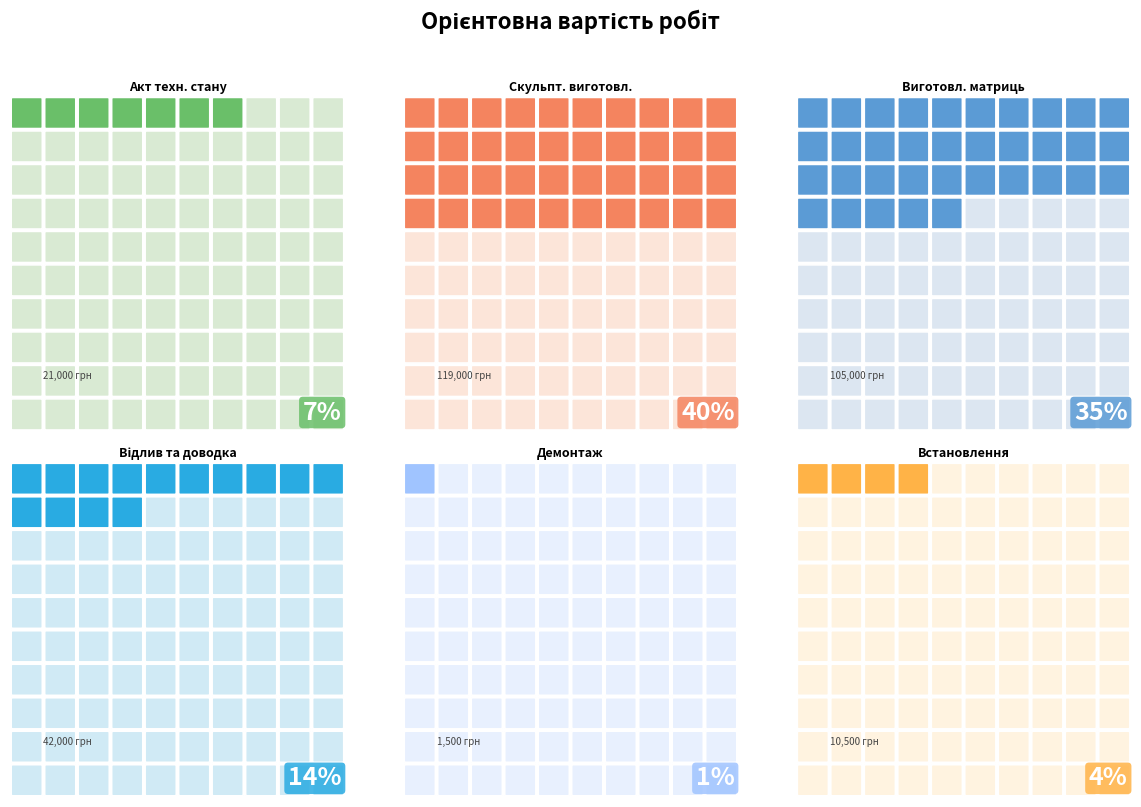

Rank the categories by value from lowest to highest.

Демонтаж з місці, Встановлення та монтаж на місці, Акт технічного стану, фото фіксація, Відлив та доводка скульптур, Виготовлення матриць, Скульптурне виготовлення (гіпс)